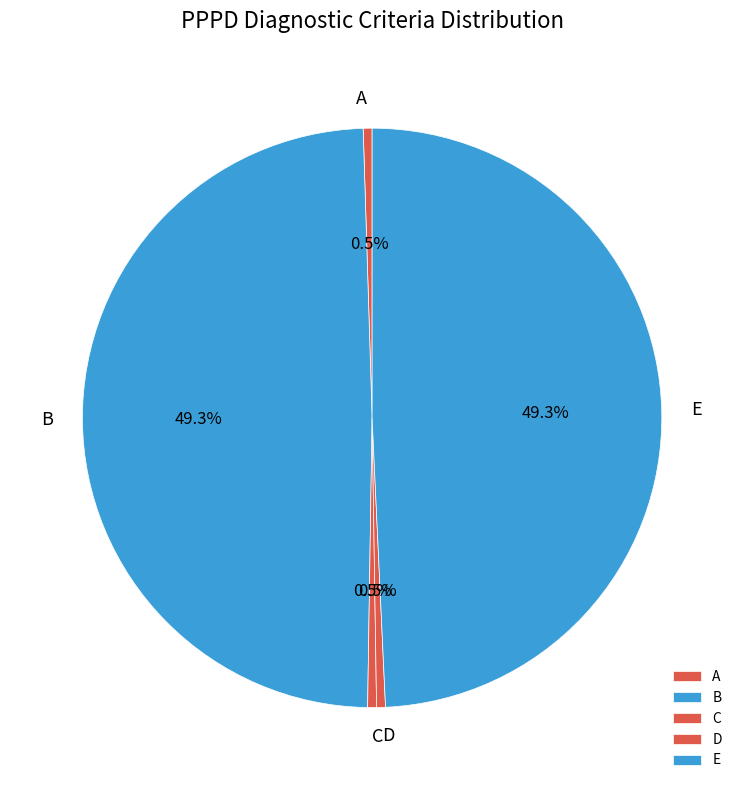

How many slices are in this pie chart?

5